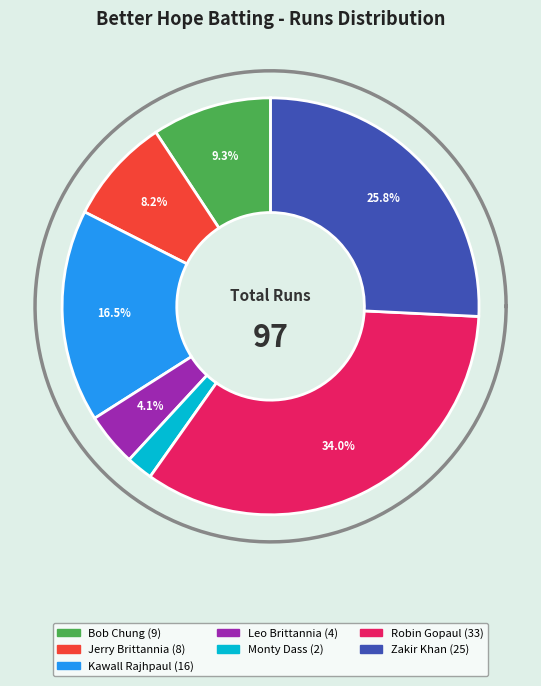

Which slice is the largest?

Robin Gopaul